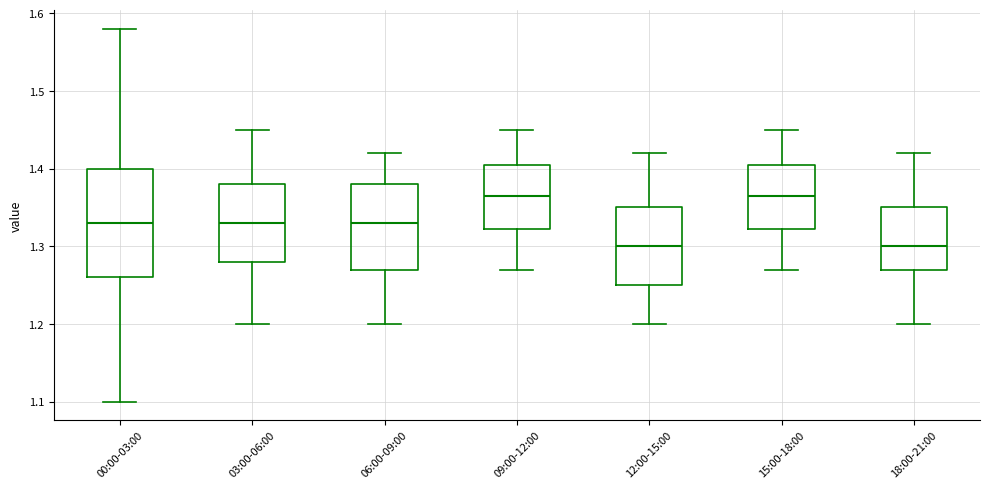

Reading left to right, read every box against the y-axis: the position of its median line, the range the box covers, and the ends of its whiskers. The values are not printed on the chart, so give them approximately, as read against the axis.

00:00-03:00: median 1.33, box 1.26 to 1.40, whiskers 1.10 to 1.58
03:00-06:00: median 1.33, box 1.28 to 1.38, whiskers 1.20 to 1.45
06:00-09:00: median 1.33, box 1.27 to 1.38, whiskers 1.20 to 1.42
09:00-12:00: median 1.37, box 1.32 to 1.41, whiskers 1.27 to 1.45
12:00-15:00: median 1.30, box 1.25 to 1.35, whiskers 1.20 to 1.42
15:00-18:00: median 1.37, box 1.32 to 1.41, whiskers 1.27 to 1.45
18:00-21:00: median 1.30, box 1.27 to 1.35, whiskers 1.20 to 1.42